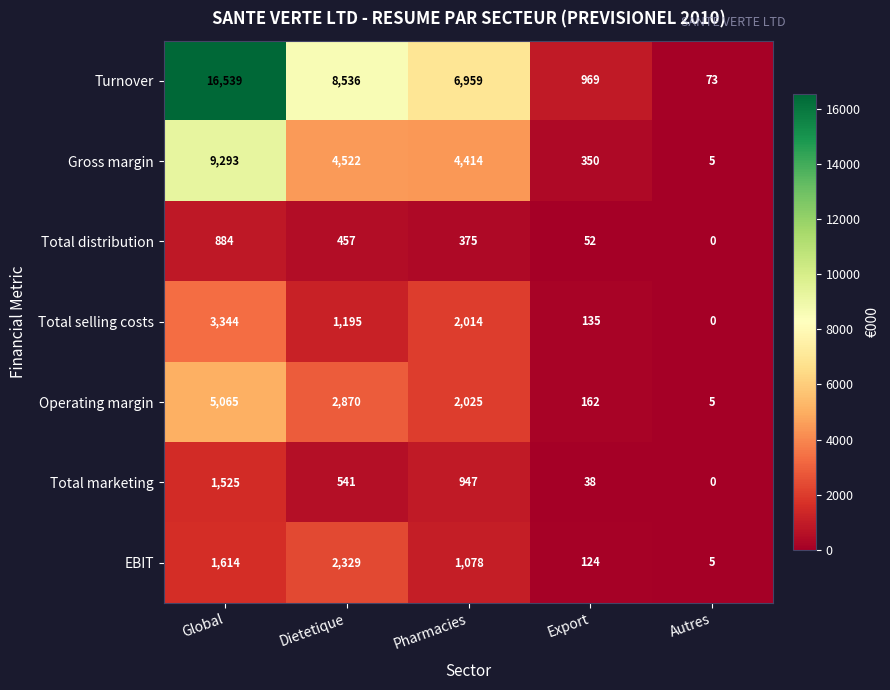

Which series has the largest range (max minus min)?

Turnover